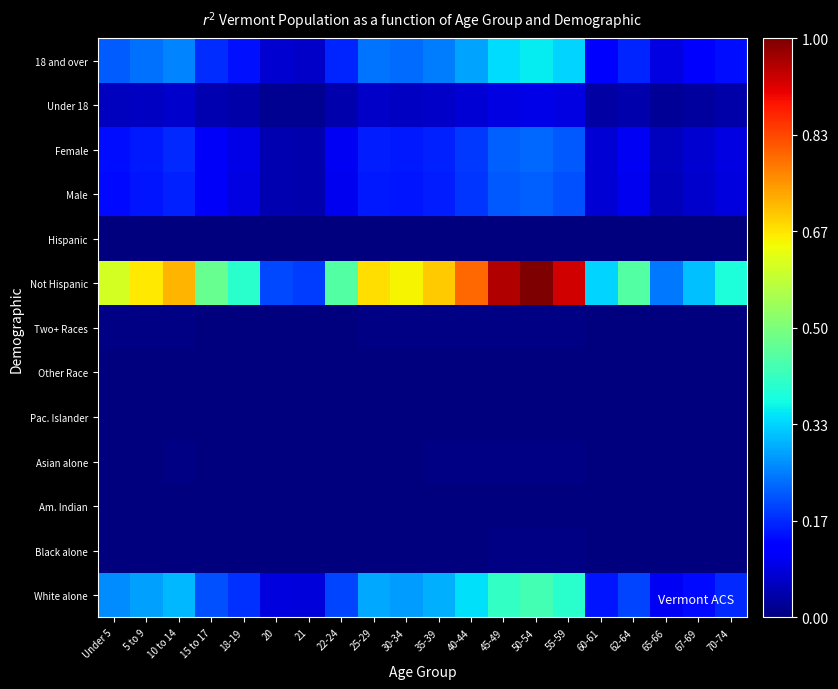

Which has a higher value, 5 to 9 or 70-74?

5 to 9